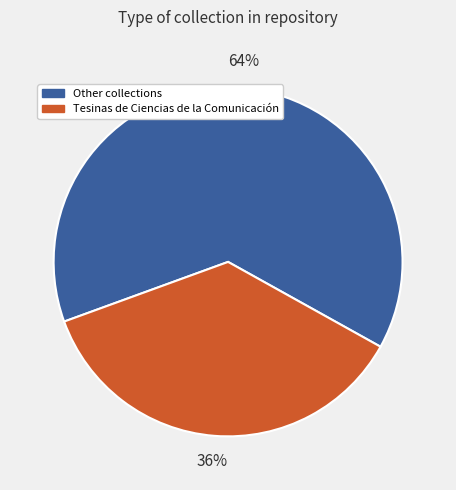

Does Tesinas de Ciencias de la Comunicación represent more than half of the total?

No